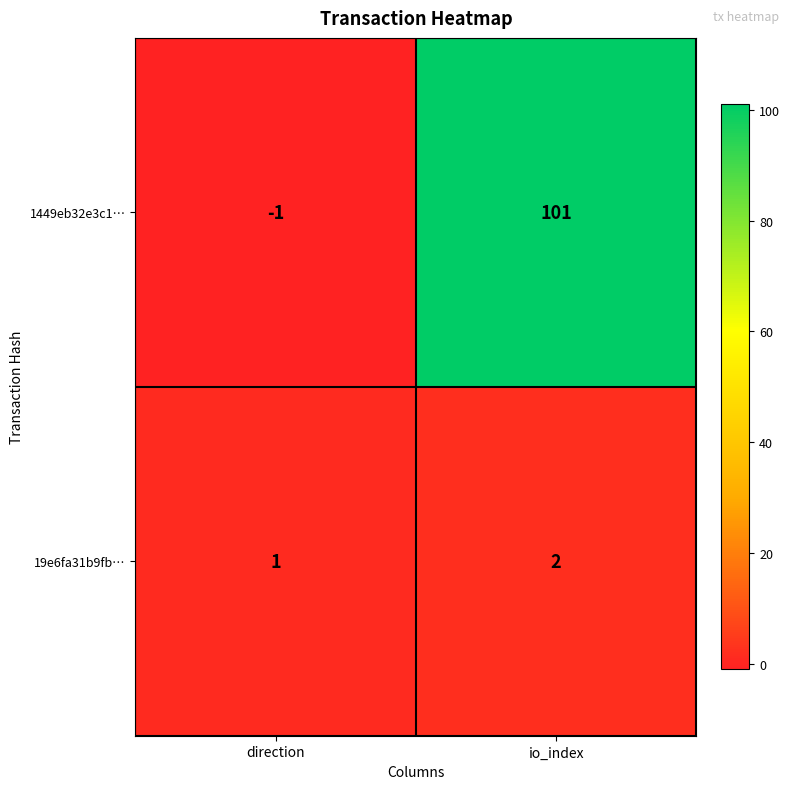

At how many categories does at least one series exceed 13?

1